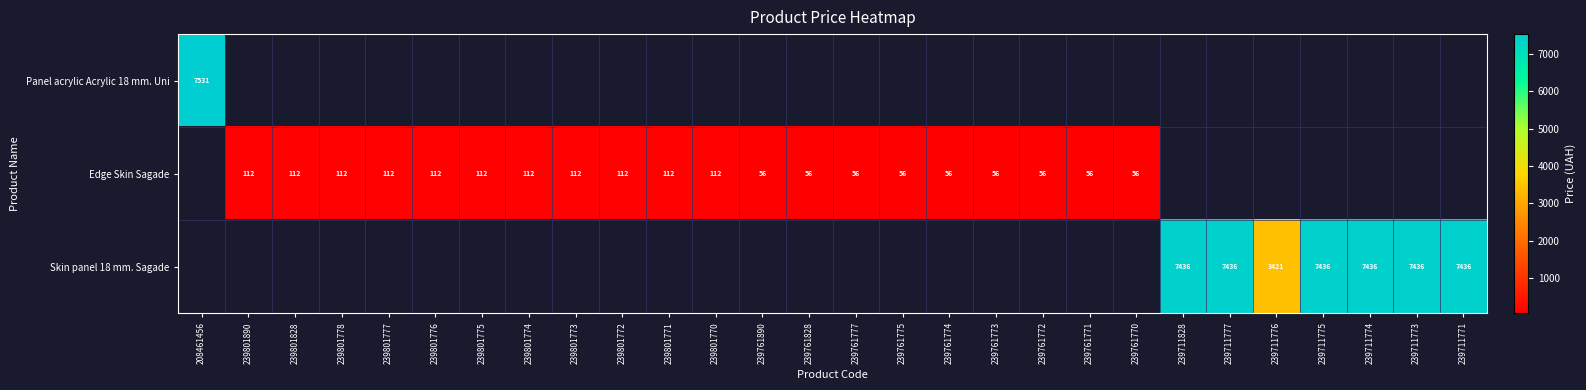

Count the Edge Skin Sagade values in the range 55 to 111.

9